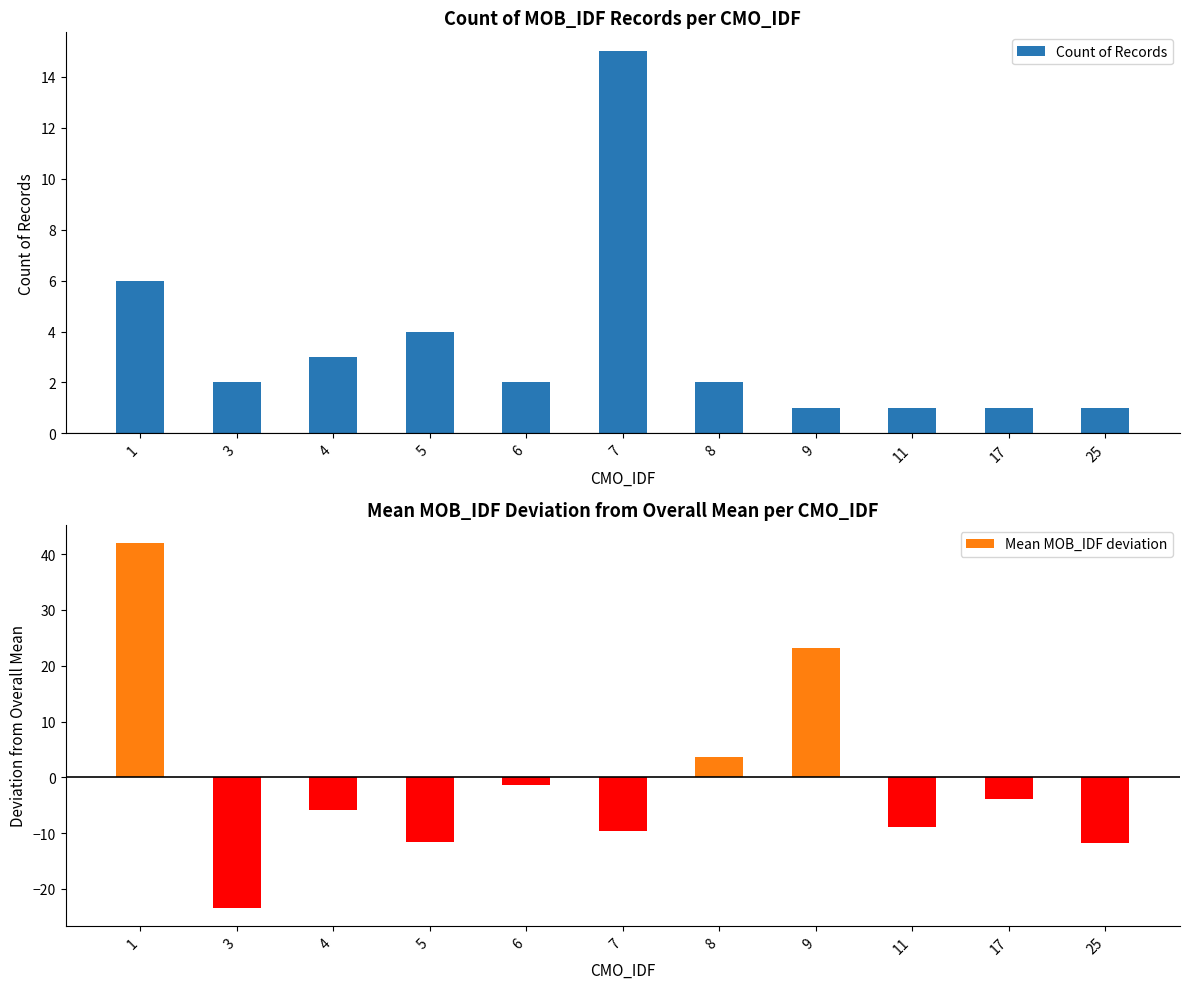

Reading left to right, transcribe all the data shown in this chart.

Count of Records: 6.0	2.0	3.0	4.0	2.0	15.0	2.0	1.0	1.0	1.0	1.0
Mean MOB_IDF deviation: 42.0	-23.3	-5.8	-11.6	-1.3	-9.6	3.7	23.2	-8.8	-3.8	-11.8